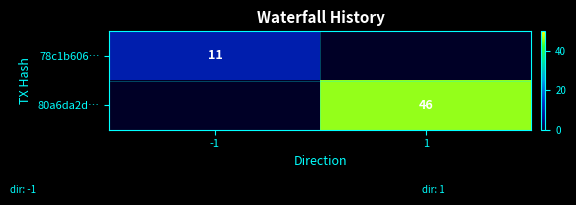

Is it true that 78c1b606… equals 11 at -1?

True